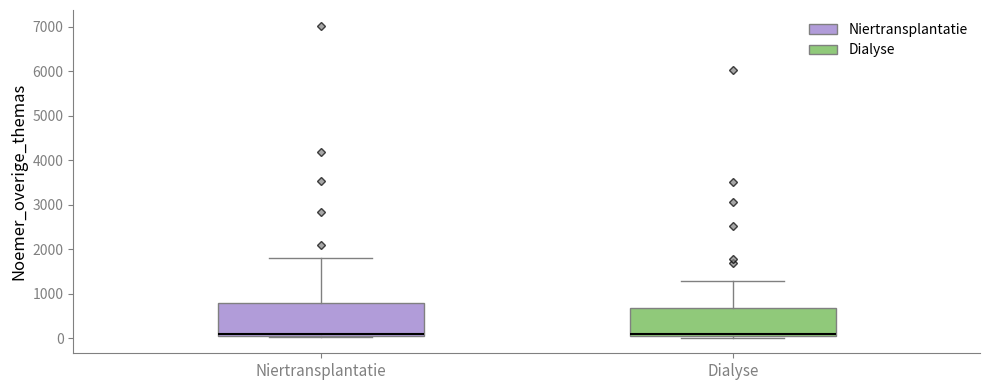

Reading left to right, transcribe this box plot: for each box, give where its median line is, the range the box spans, and where its two whiskers end, as read against the y-axis. The values are not printed on the chart, so give them approximately, as read against the axis.

Niertransplantatie: median 100 (just above the box's lower edge), box 100 to 800, whiskers 0 to 1800
Dialyse: median 100, box 0 to 700, whiskers 0 to 1300